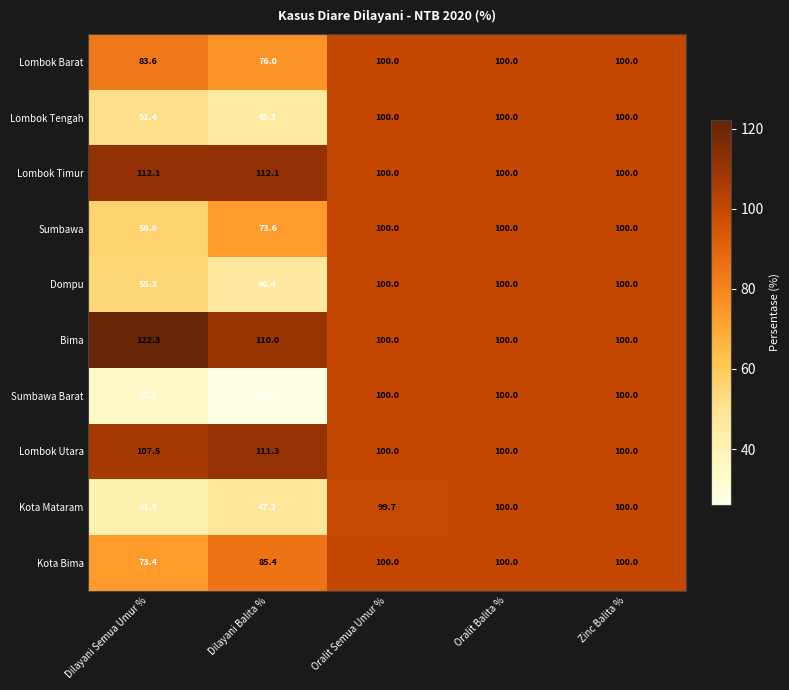

Which label corresponds to the largest value in the chart?

Dilayani Semua Umur %